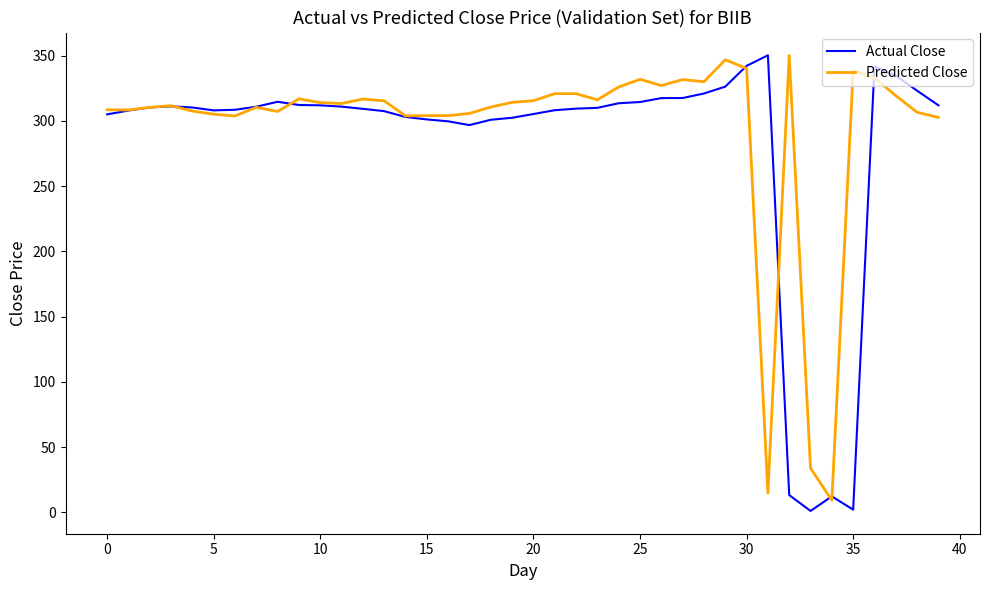

Does the chart display data point markers on the line(s)?

No